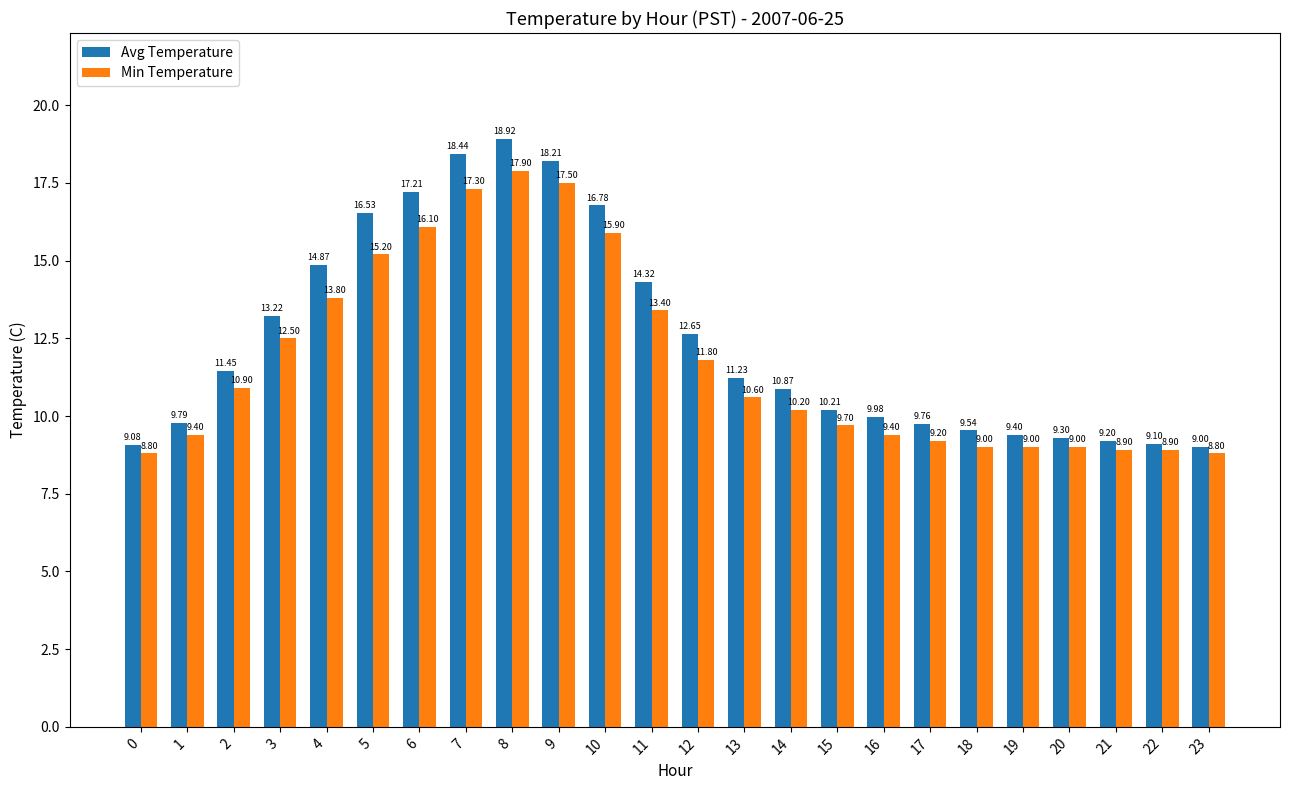

Which series changed the most between 6 and 16?

Avg Temperature